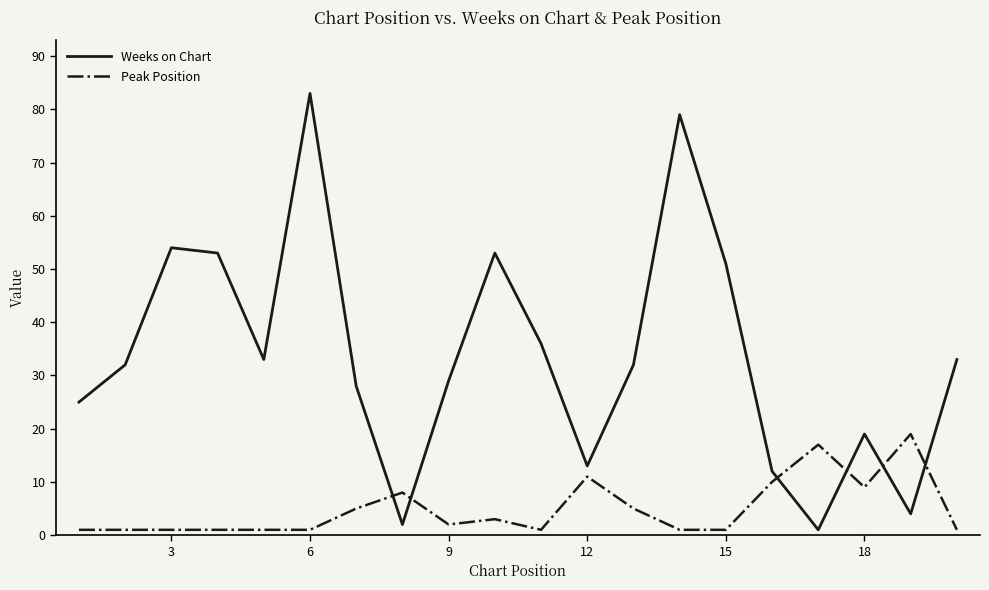

Which series has the largest total across all categories?

Weeks on Chart